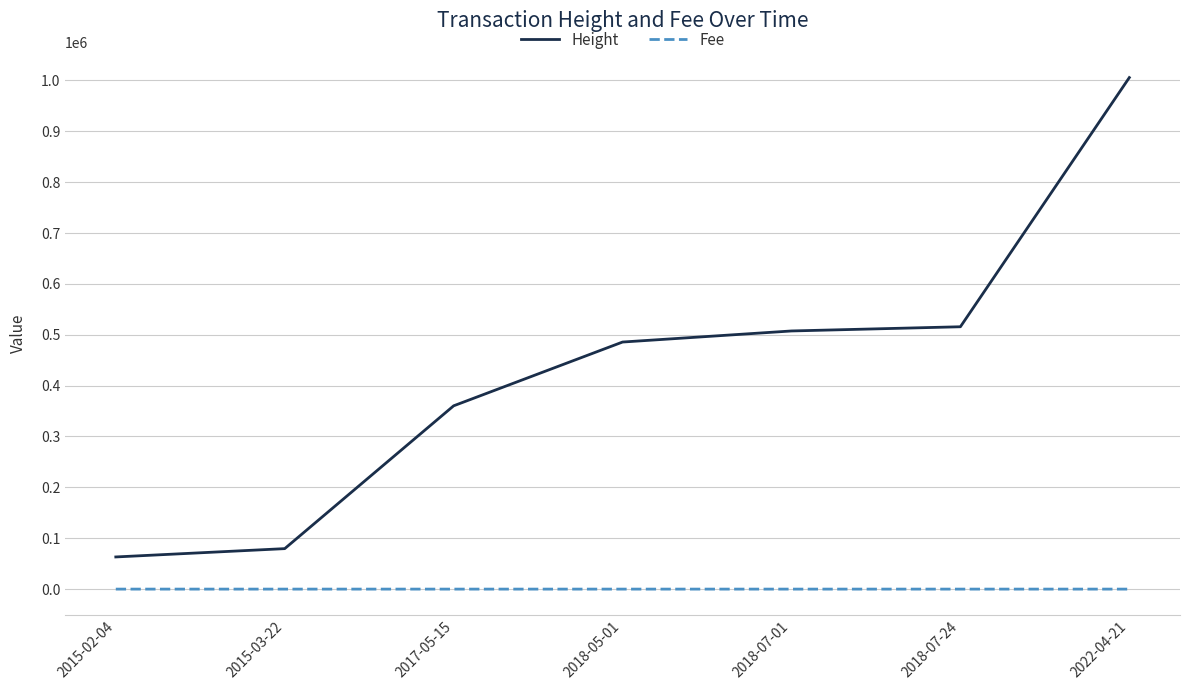

Which series has the largest total across all categories?

Height